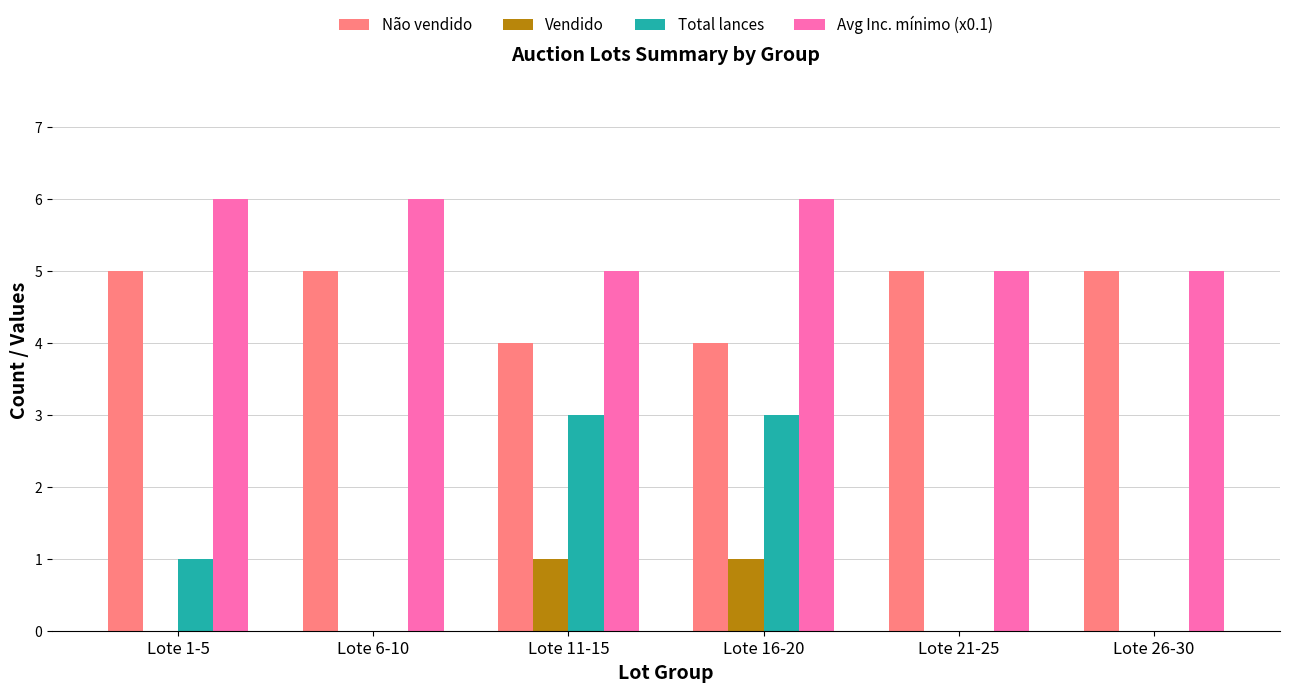

What is the total value across all series at Lote 26-30?

10